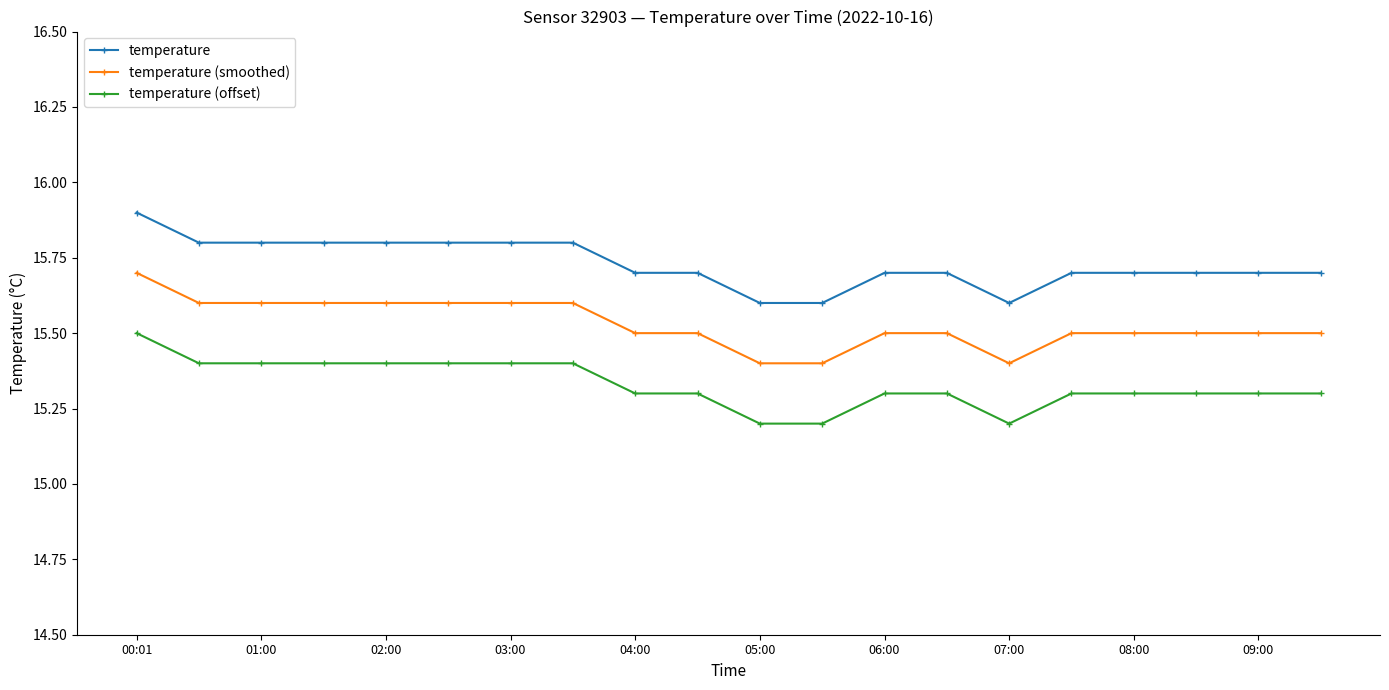

Reading left to right, extract all data points from this chart.

temperature: 15.9	15.8	15.8	15.8	15.8	15.8	15.8	15.8	15.7	15.7	15.6	15.6	15.7	15.7	15.6	15.7	15.7	15.7	15.7	15.7
temperature (smoothed): 15.7	15.6	15.6	15.6	15.6	15.6	15.6	15.6	15.5	15.5	15.4	15.4	15.5	15.5	15.4	15.5	15.5	15.5	15.5	15.5
temperature (offset): 15.5	15.4	15.4	15.4	15.4	15.4	15.4	15.4	15.3	15.3	15.2	15.2	15.3	15.3	15.2	15.3	15.3	15.3	15.3	15.3